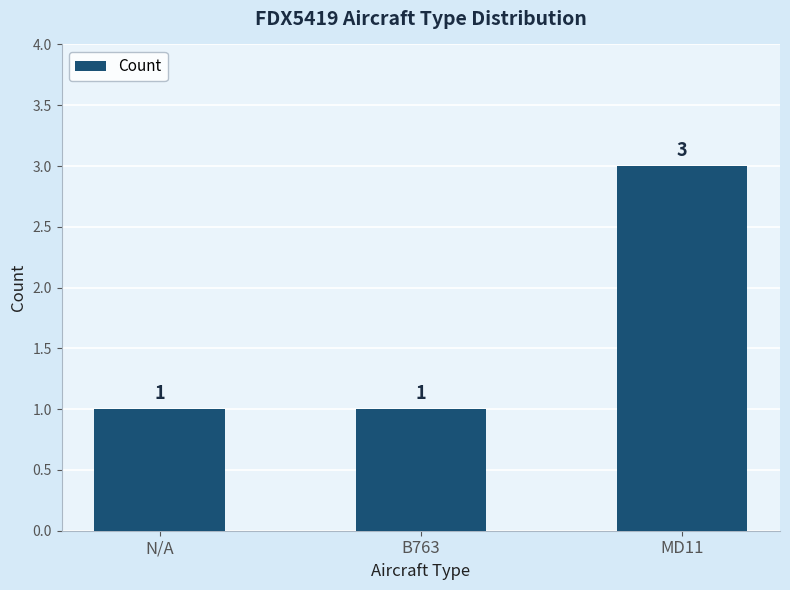

Reading right to left, extract all data points from this chart.

3	1	1